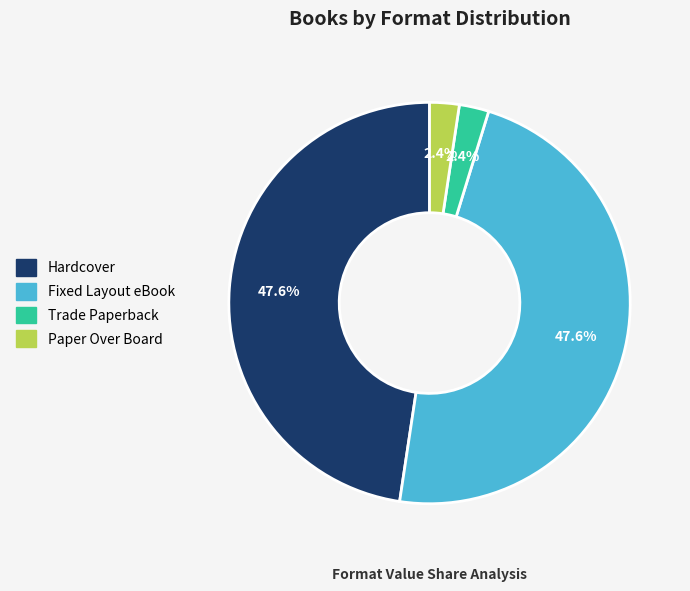

Does any single category account for the majority?

No